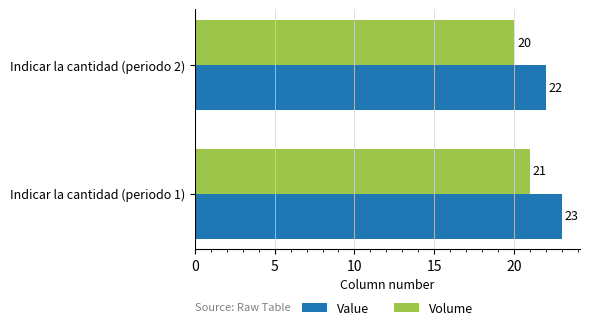

How many data points in Volume are less than 21?

1